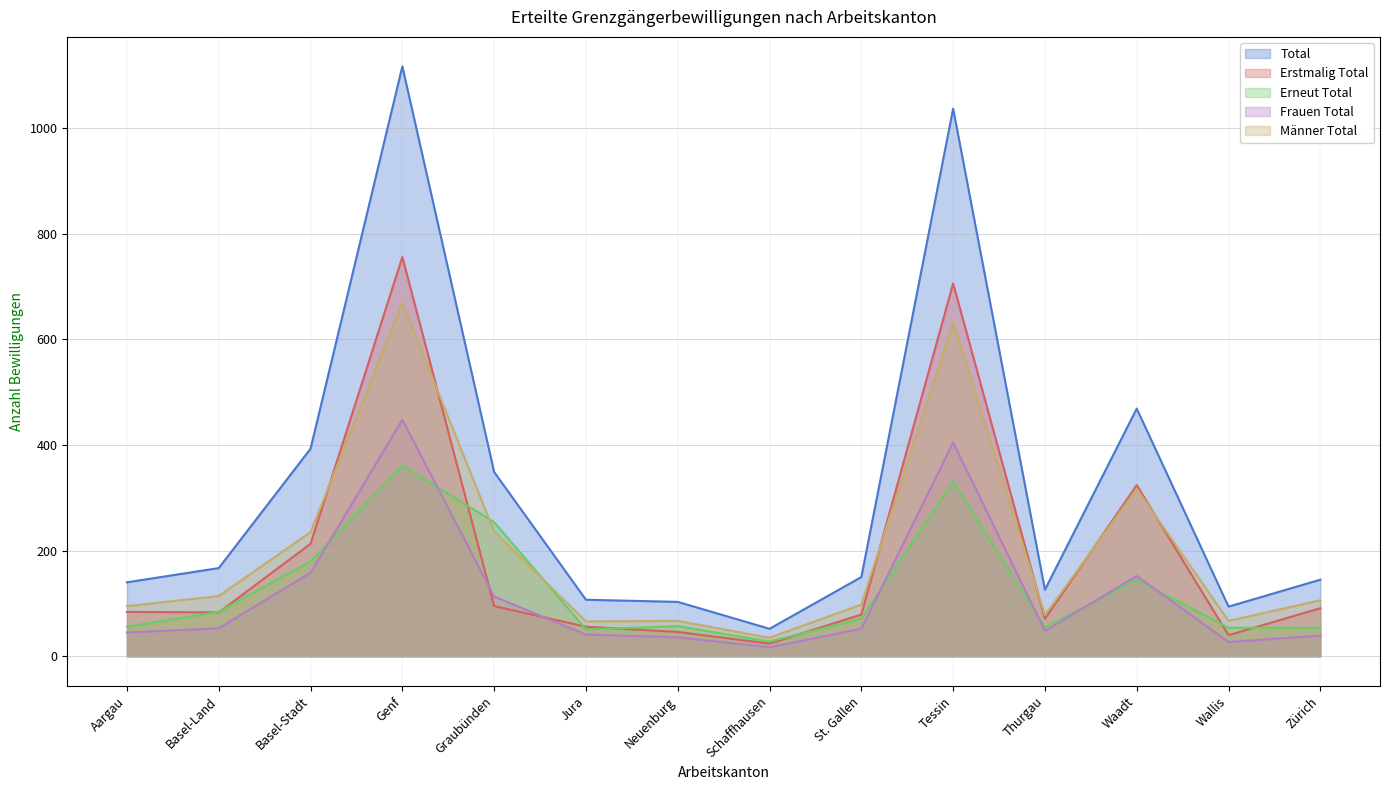

At which label is Total closest to 584?

Waadt